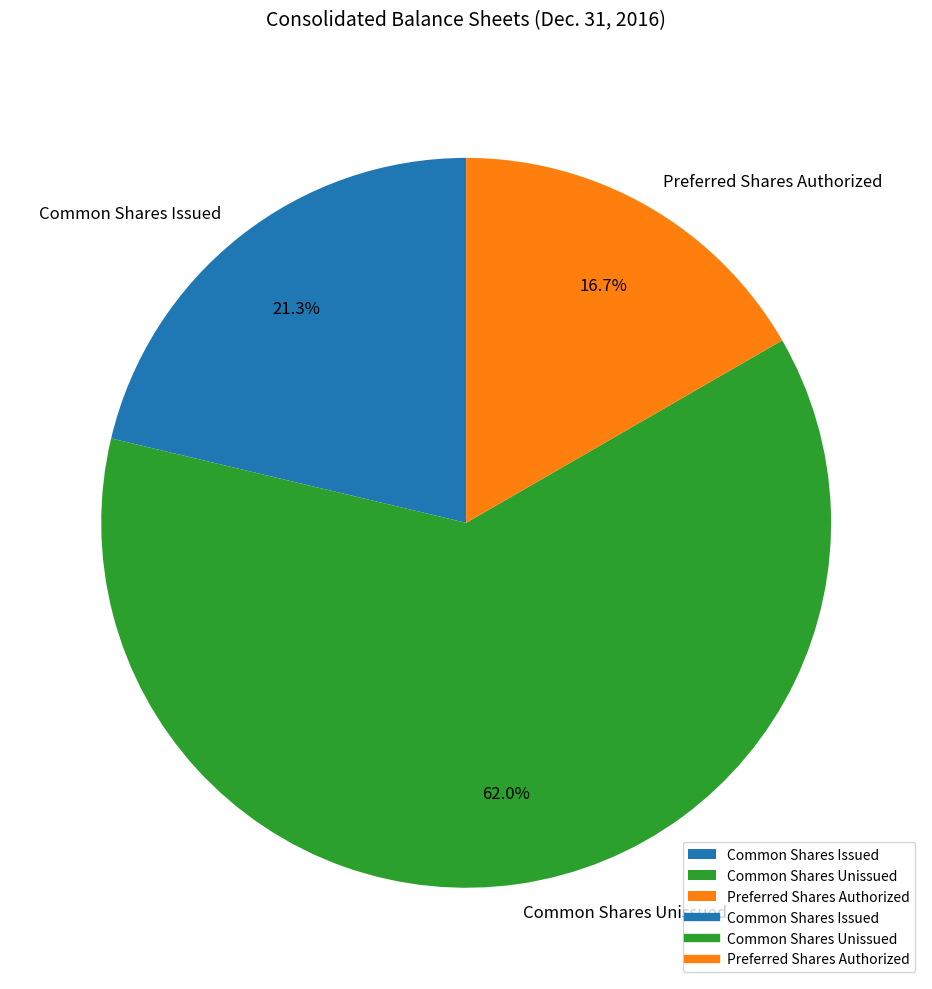

Rank the categories by value from highest to lowest.

Common Shares Unissued, Common Shares Issued, Preferred Shares Authorized